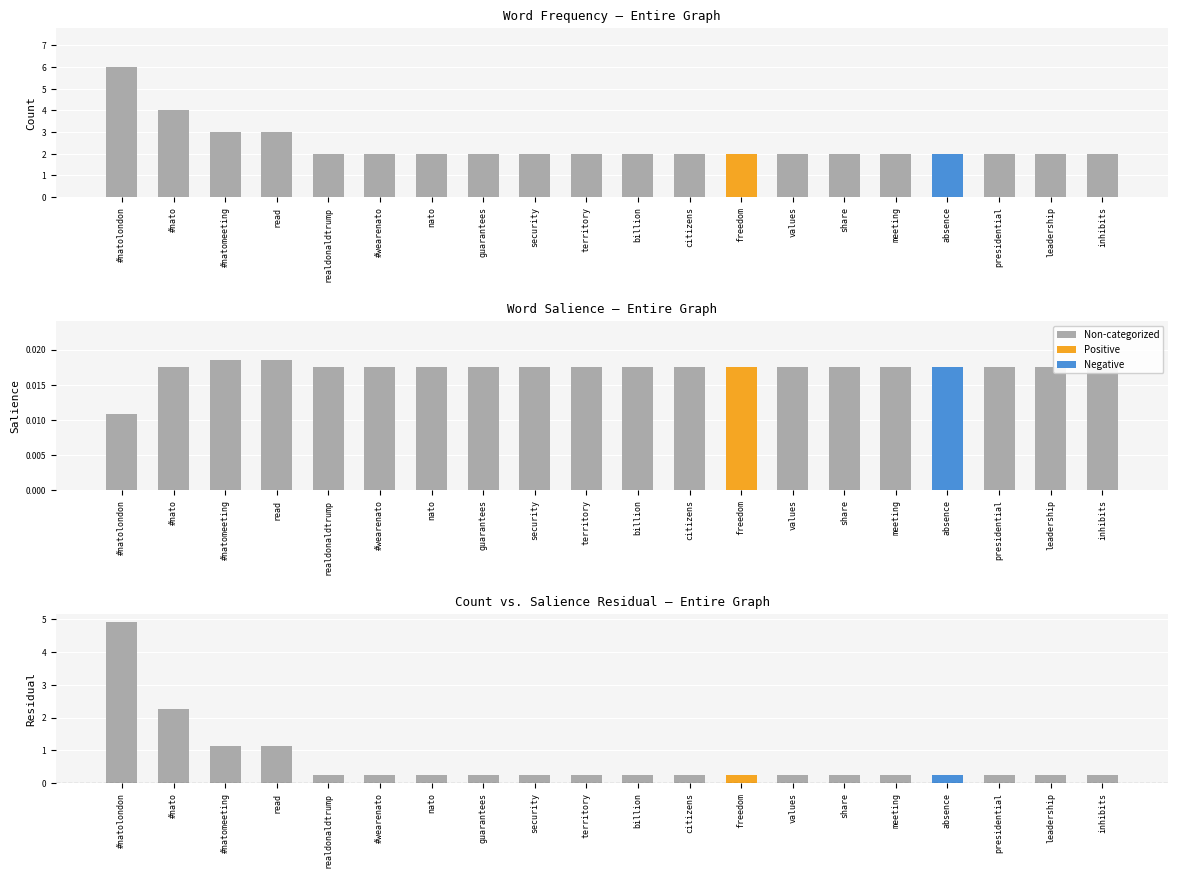

Which series has the largest total across all categories?

Count